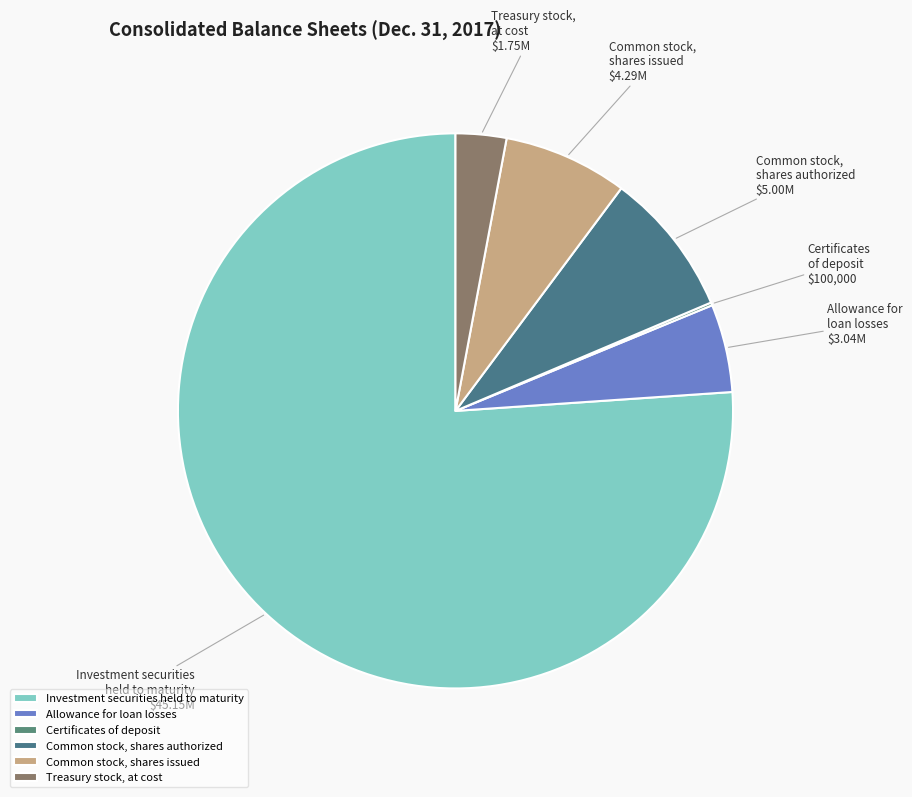

Is it true that Common stock, shares authorized is 8% of the pie?

True